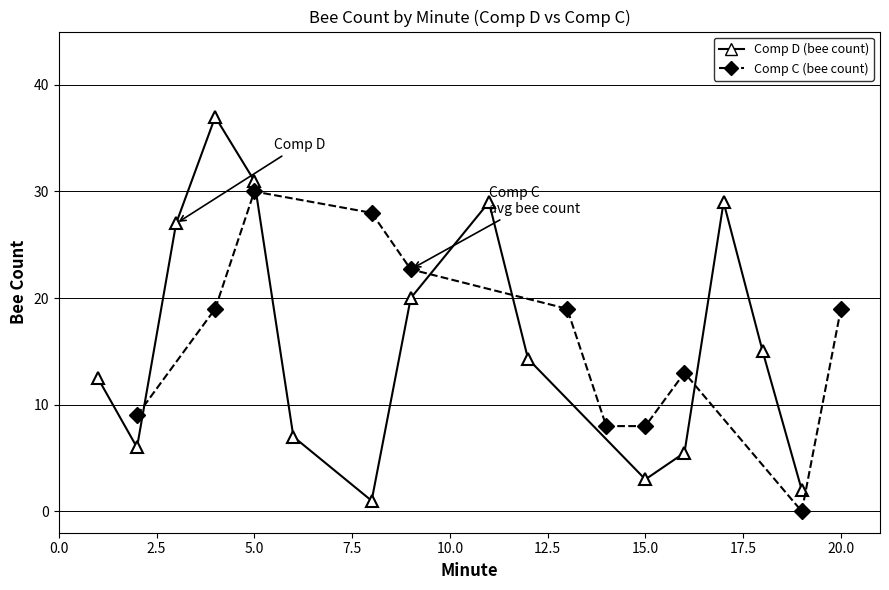

What is the value of the 5th point from the left?

31.0